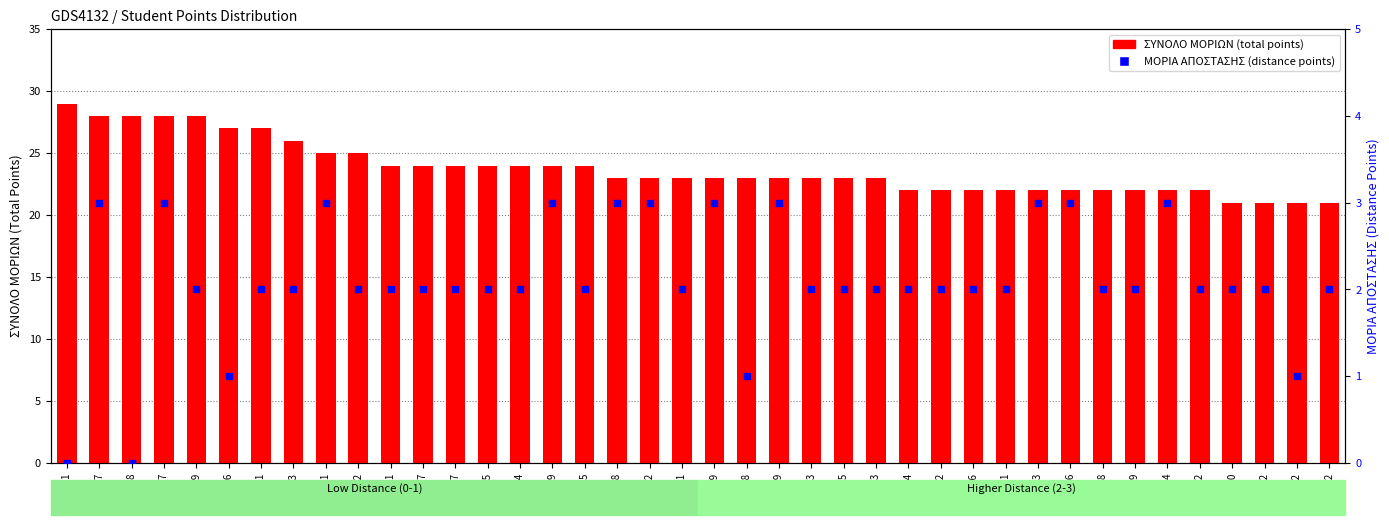

At which category is the sum across all series the highest?

30357